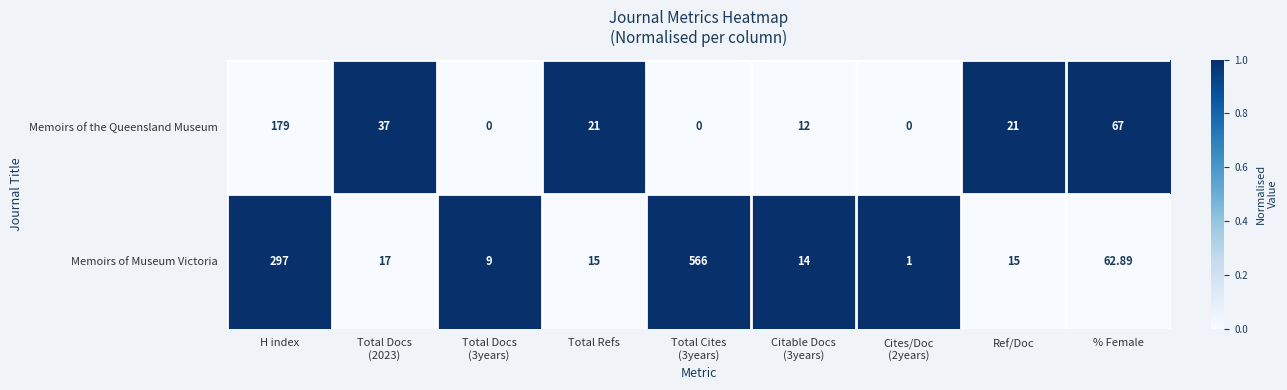

At Total Cites
(3years), list the series in order from largest to smallest.

Memoirs of Museum Victoria, Memoirs of the Queensland Museum